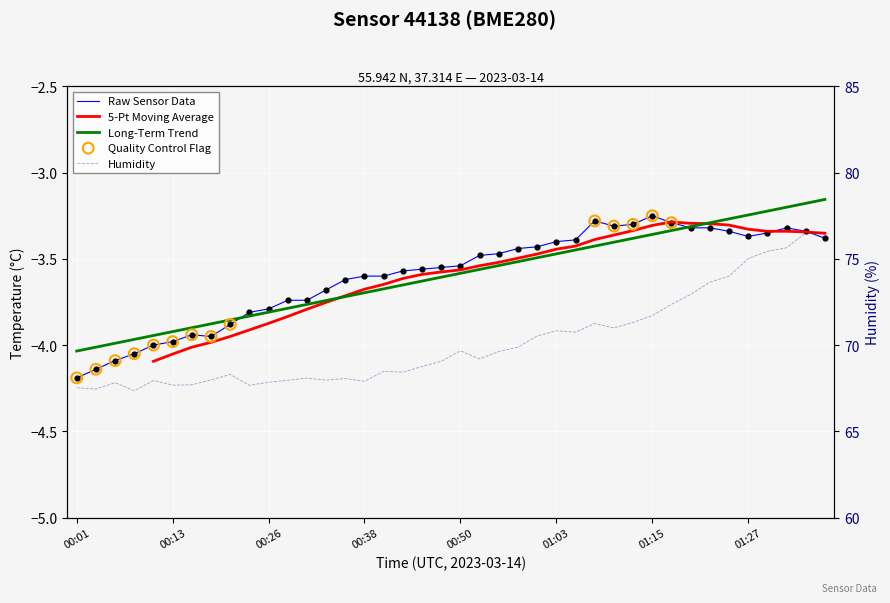

Which series has the widest spread of Y values?

humidity